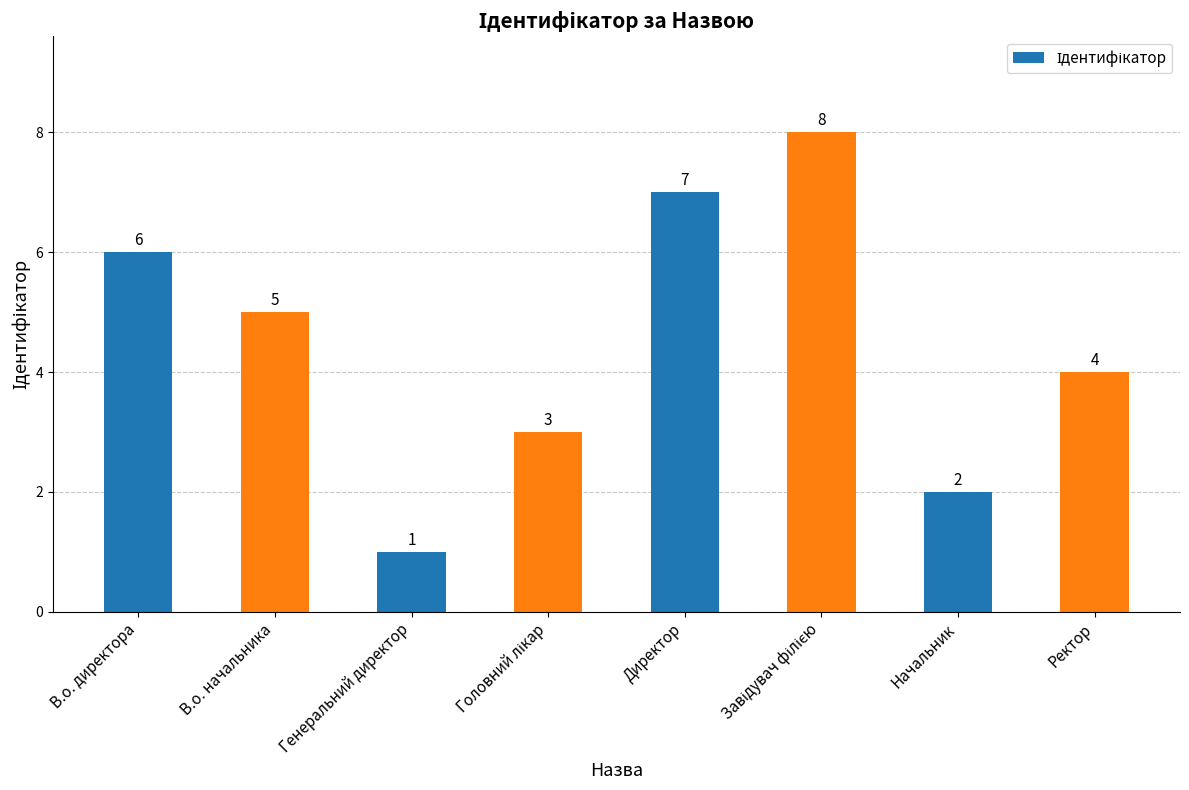

How many values are below 5?

4